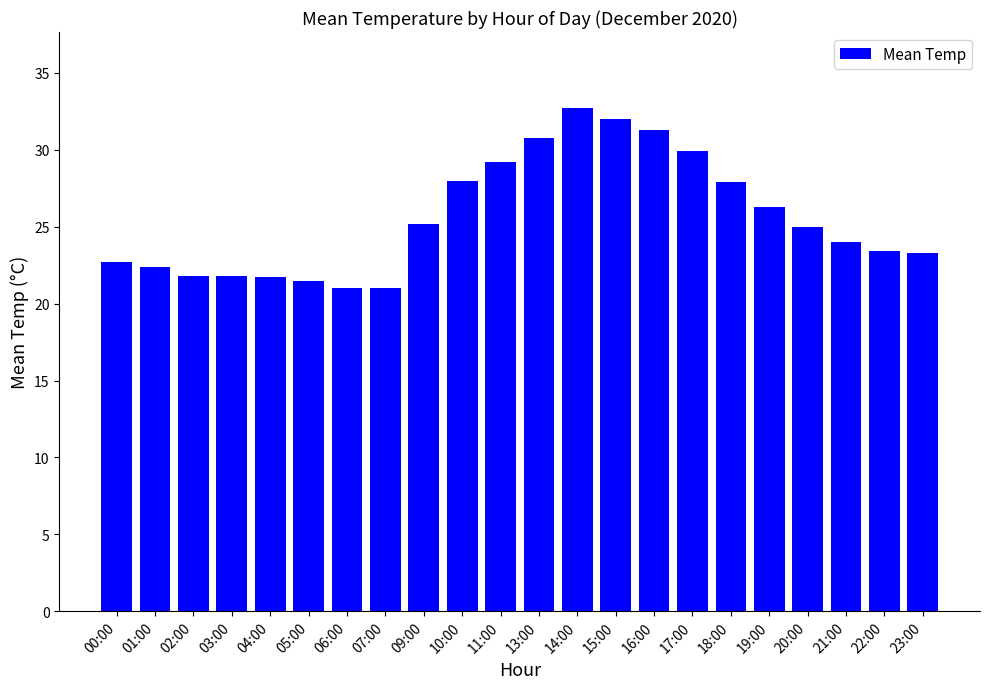

What is the sum of the values at 11:00 and 20:00?

54.2